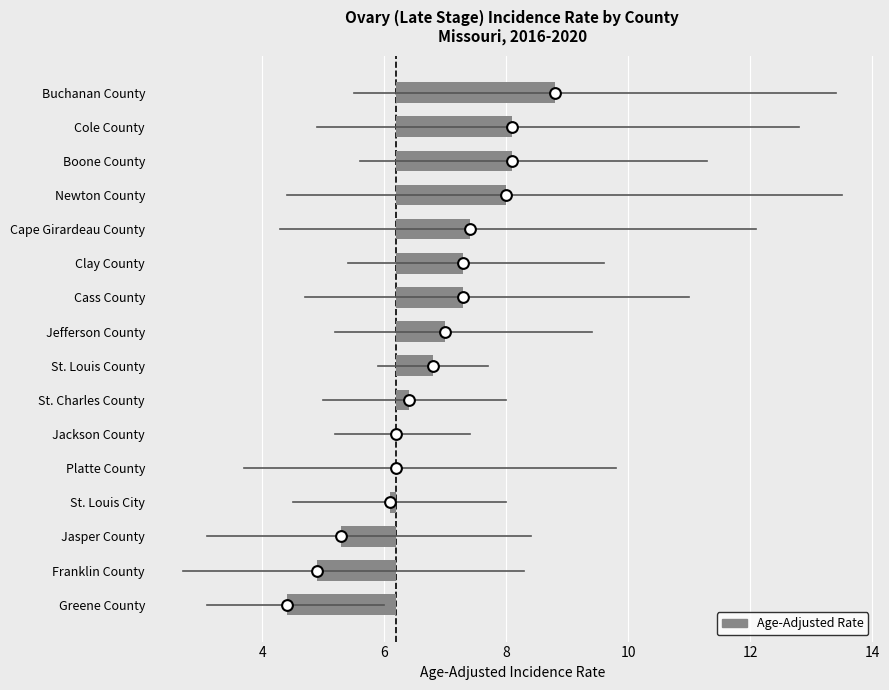

Between St. Louis City and Franklin County, which is larger?

St. Louis City